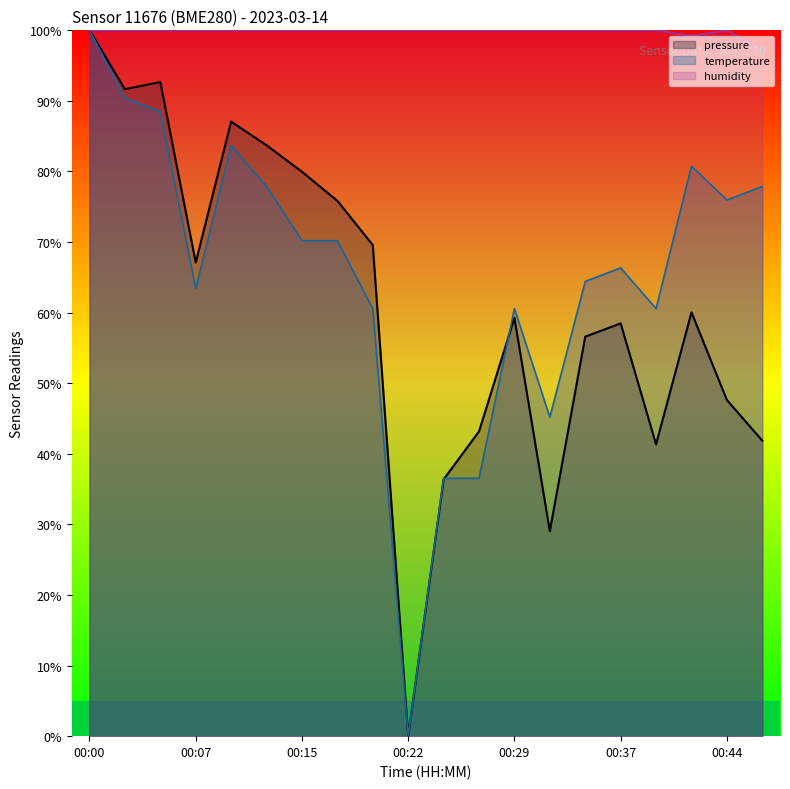

At how many categories does at least one series exceed 72?

20